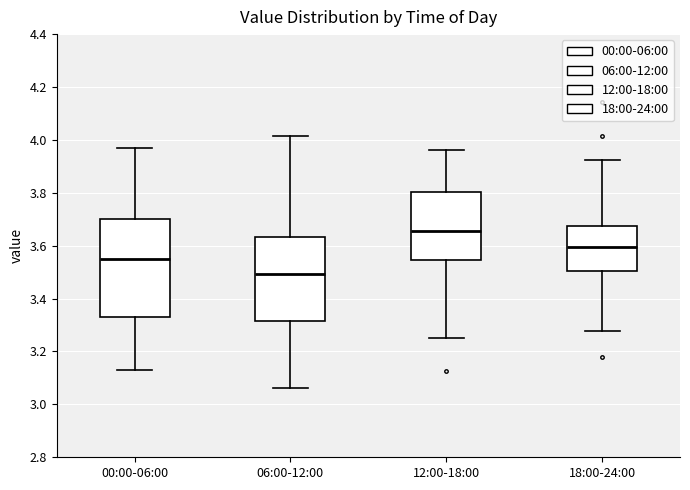

Comparing the boxes themselves (not the whiskers), which one is the tallest?

00:00-06:00